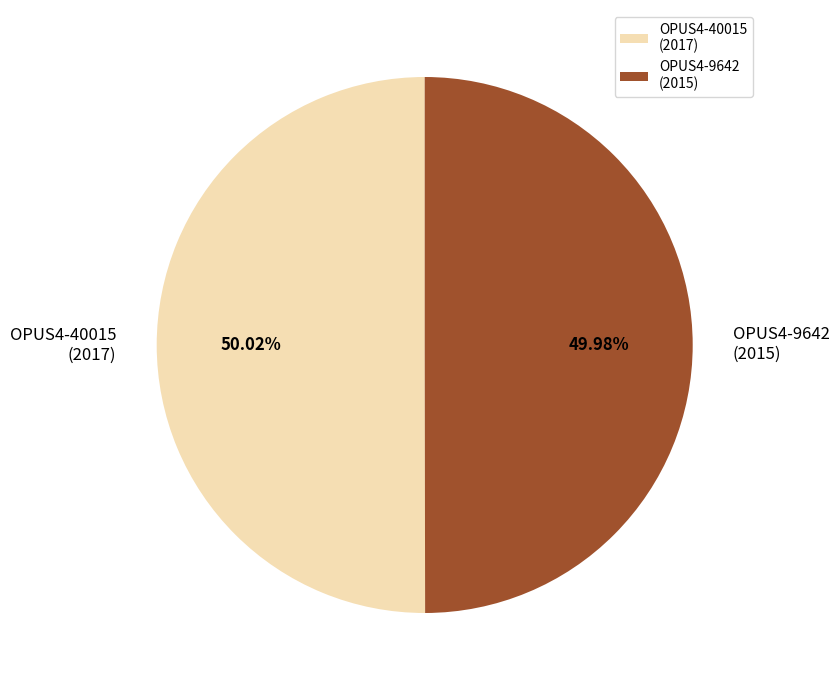

Is there any slice that represents more than half of the pie?

Yes